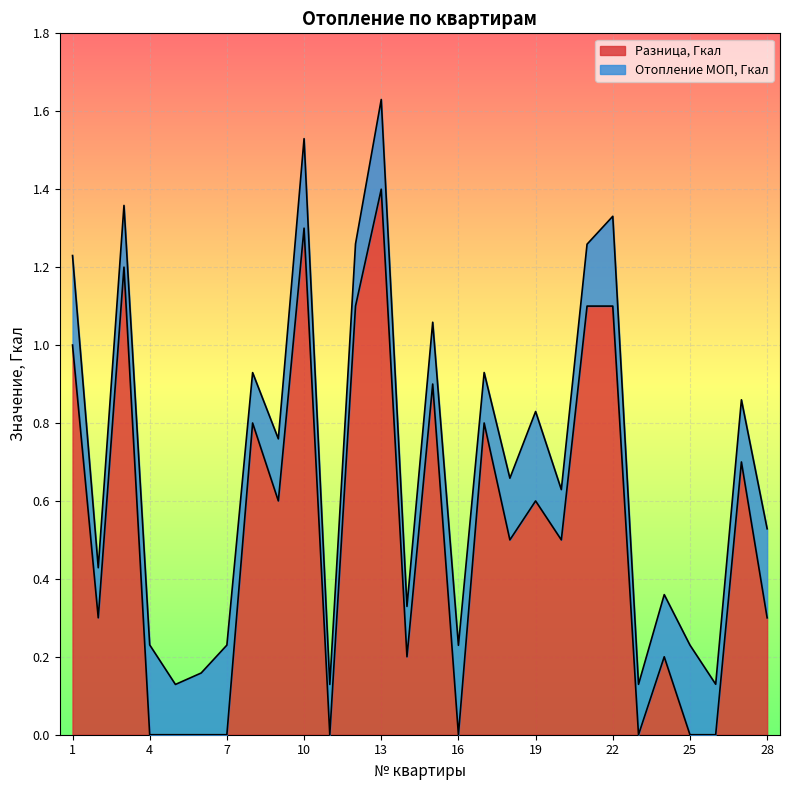

What is the greatest value displayed?

1.4